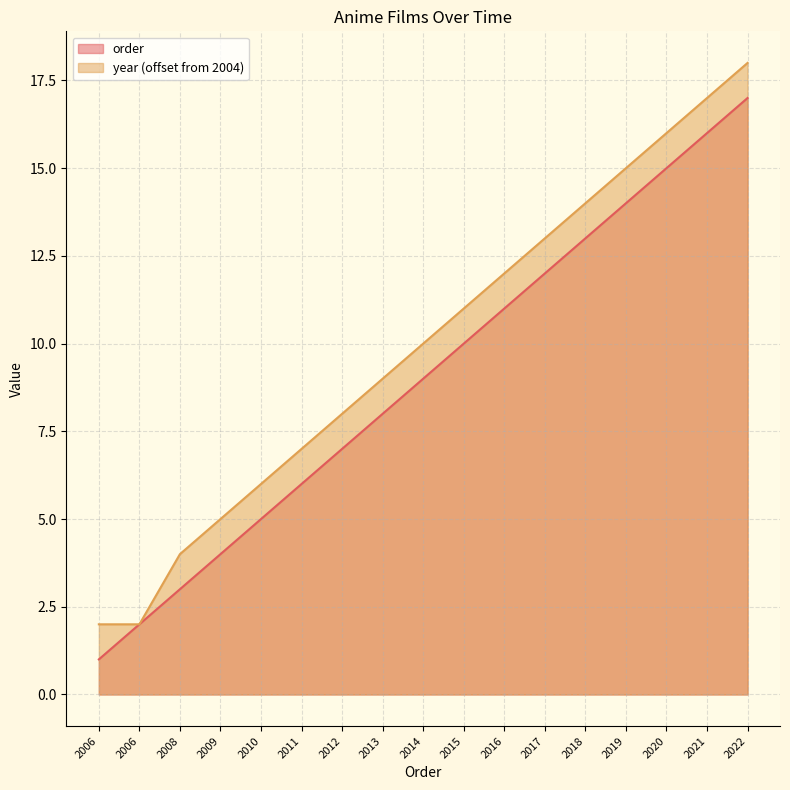

What is the value of the year point at the 5th from the left?

6